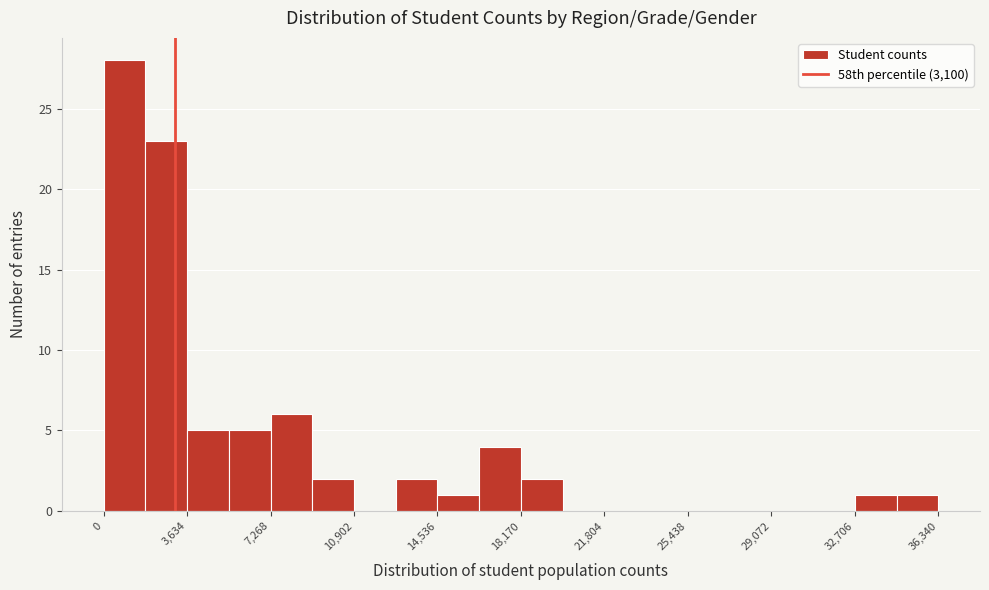

Around what value on the x-axis is the tallest bar? Give the approximate position of its centre, as read against the axis.

1000